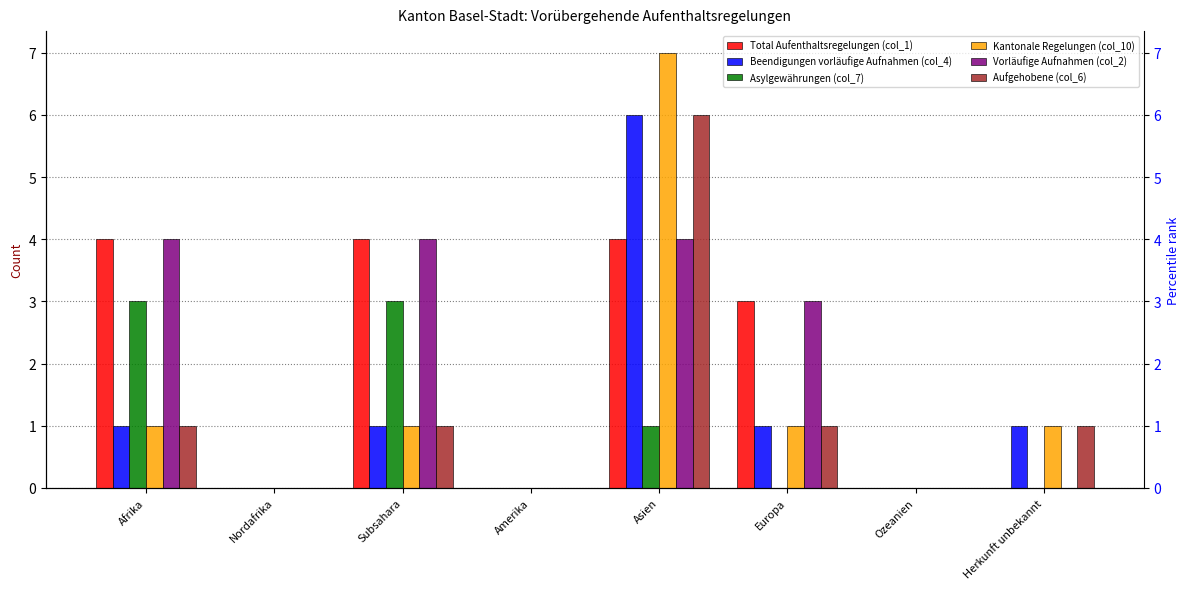

What is the difference between the Aufgehobene (col_6) values at Ozeanien and Asien?

6